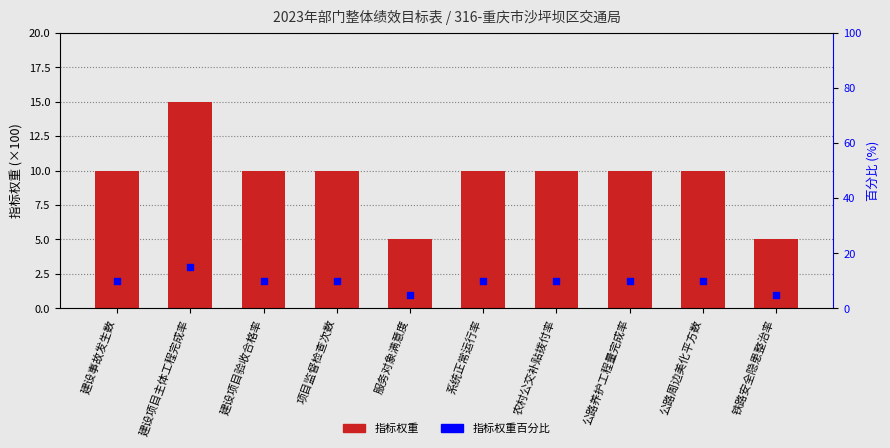

At which category is the sum across all series the highest?

建设项目主体工程完成率